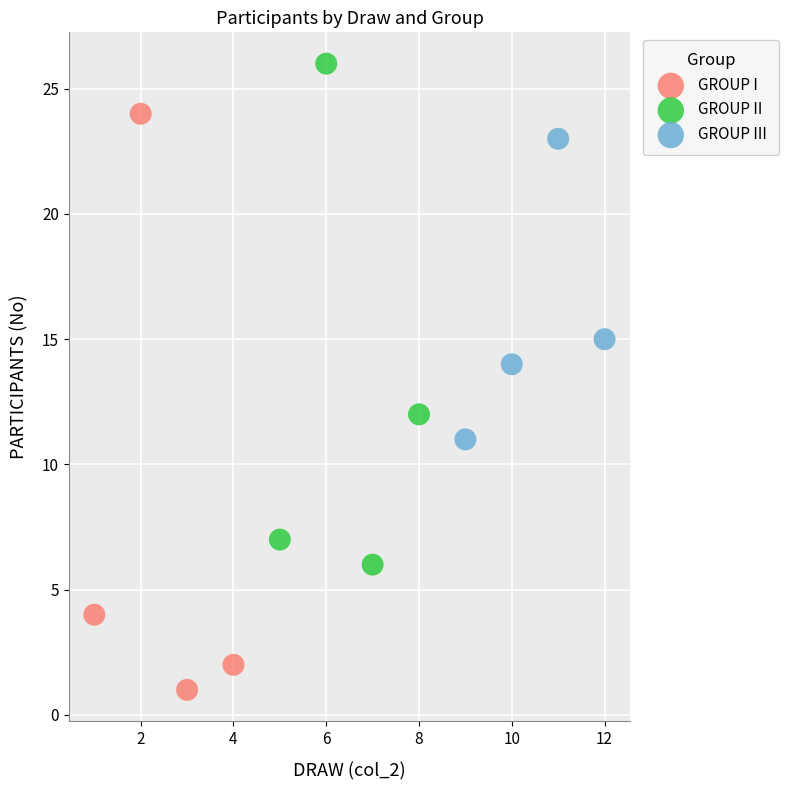

Which series reaches the maximum Y coordinate?

GROUP II